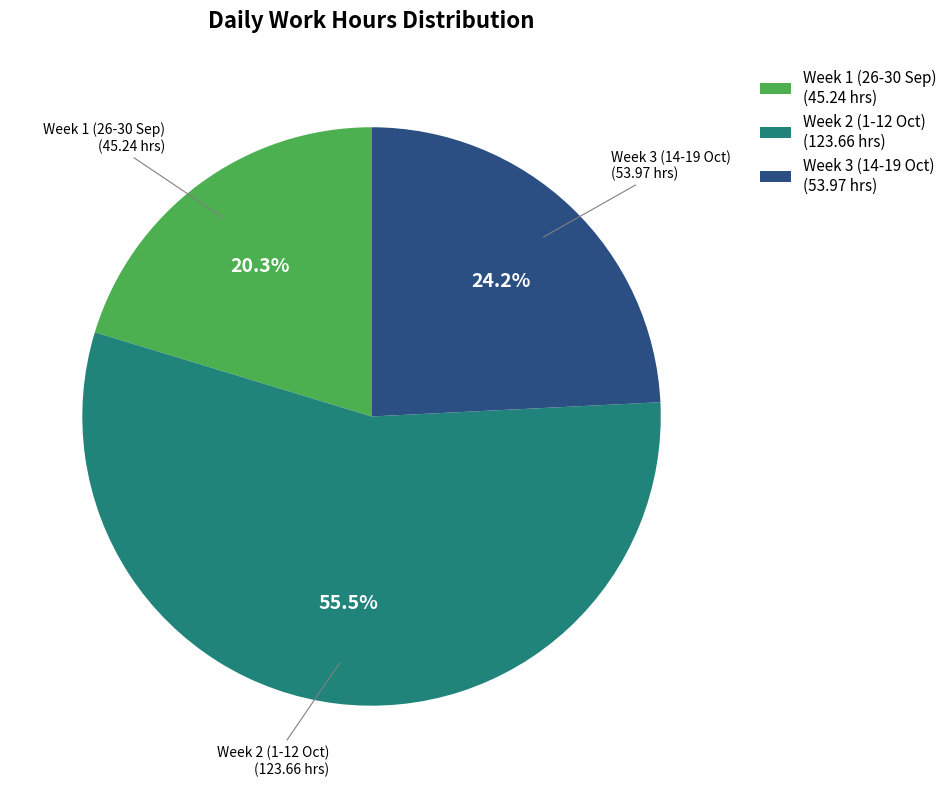

What percentage do Week 3 (14-19 Oct) (53.97 hrs) and Week 1 (26-30 Sep) (45.24 hrs) together represent?

44.5%